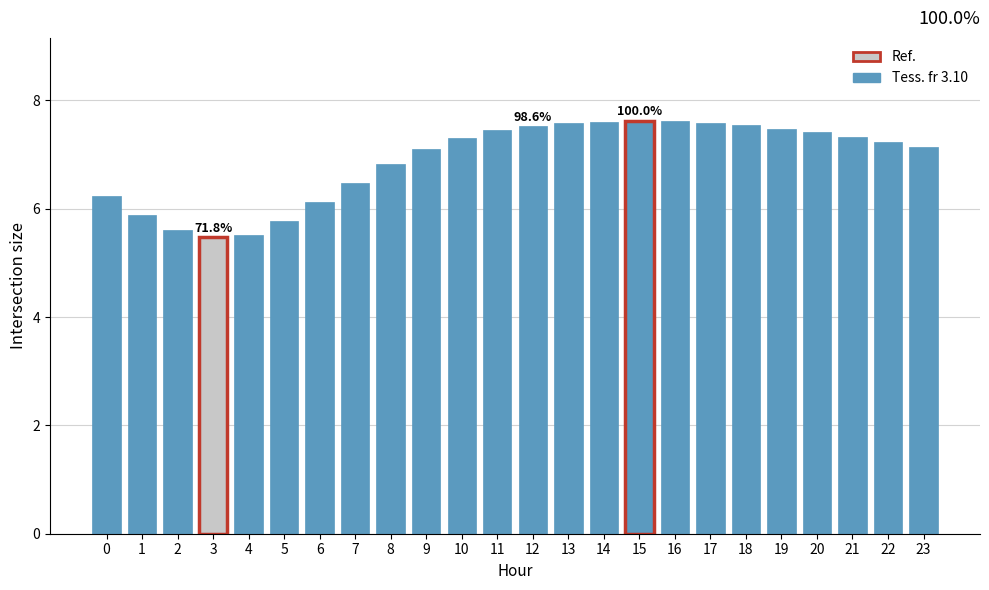

What is the maximum value shown in the chart?

7.6